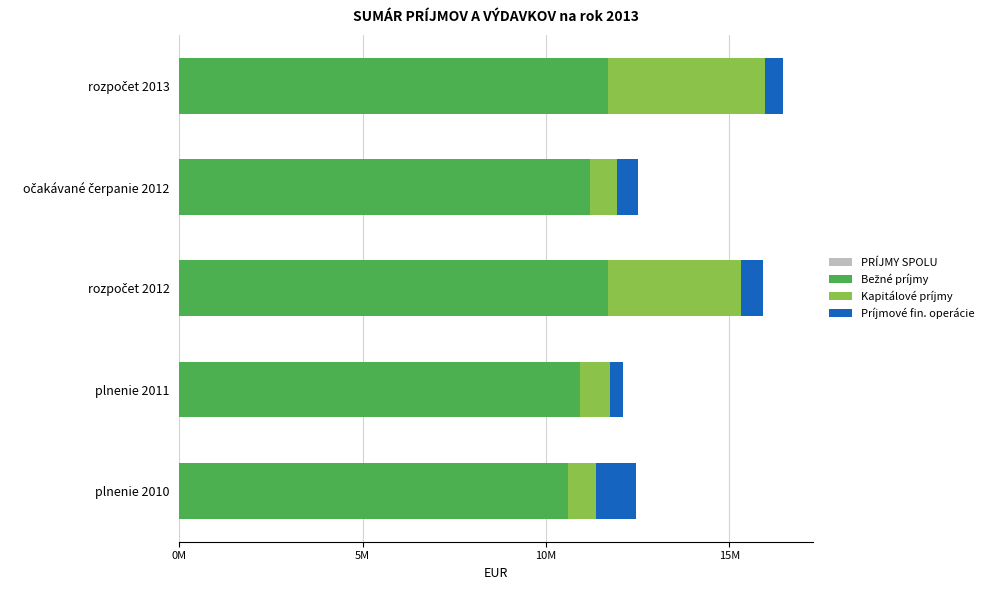

What is the greatest value displayed?

16458438.0